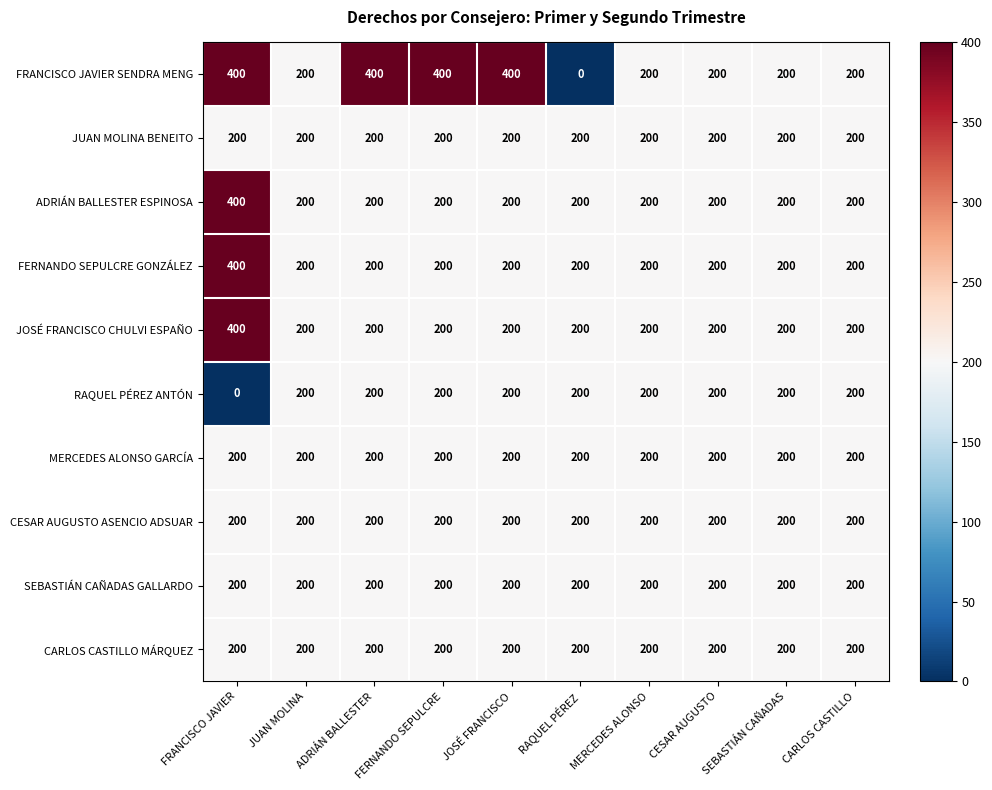

What value does the FRANCISCO JAVIER SENDRA MENG series have at CESAR AUGUSTO, to the nearest 50?

200